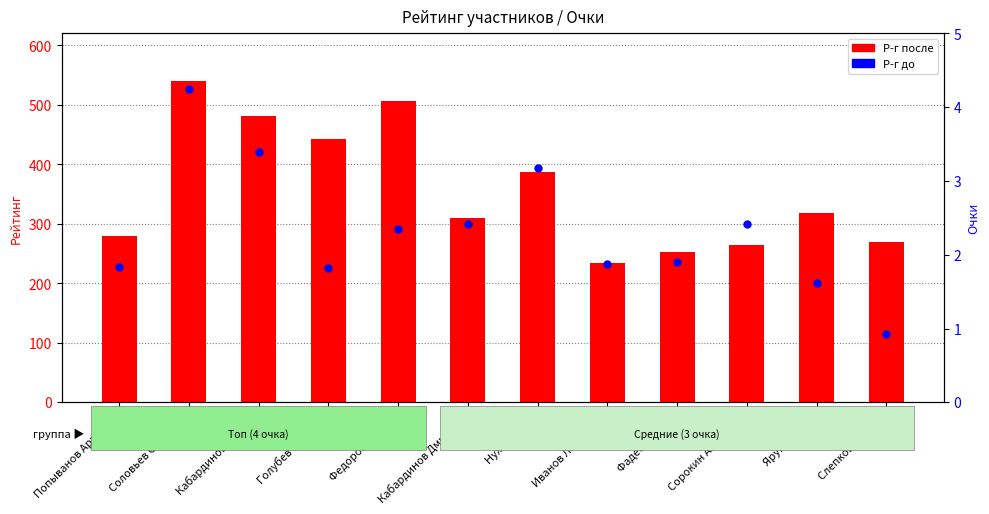

Which series contains the highest Y value?

Р-г после